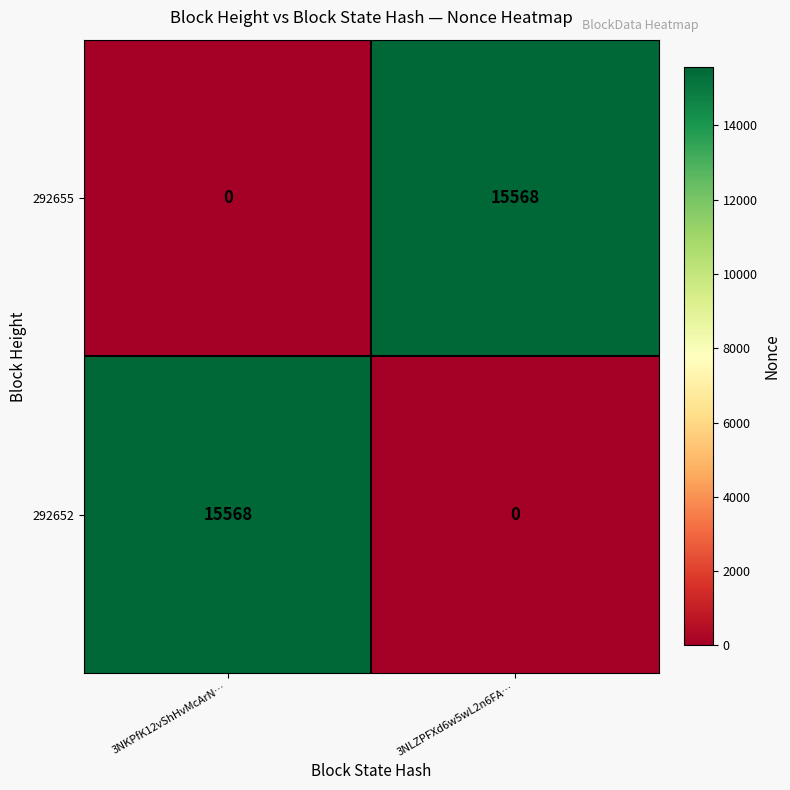

What is the difference between the highest and lowest values at 3NKPfK12vShHvMcArN…?

15568